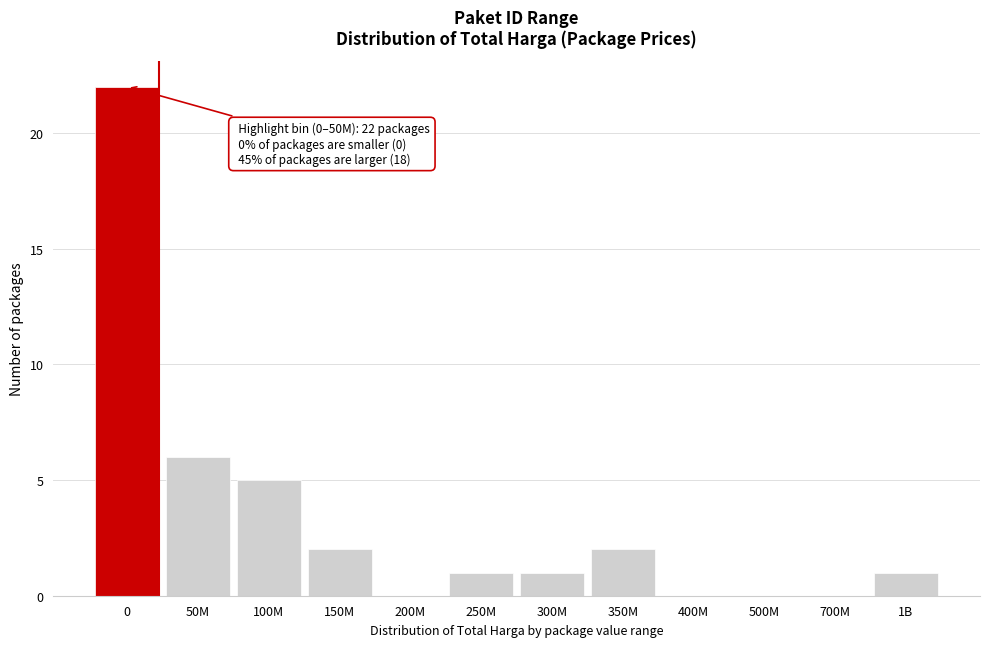

Reading left to right, list all the values displayed in this chart.

0=22	50M=6	100M=5	150M=2	200M=0	250M=1	300M=1	350M=2	400M=0	500M=0	700M=0	1B=1